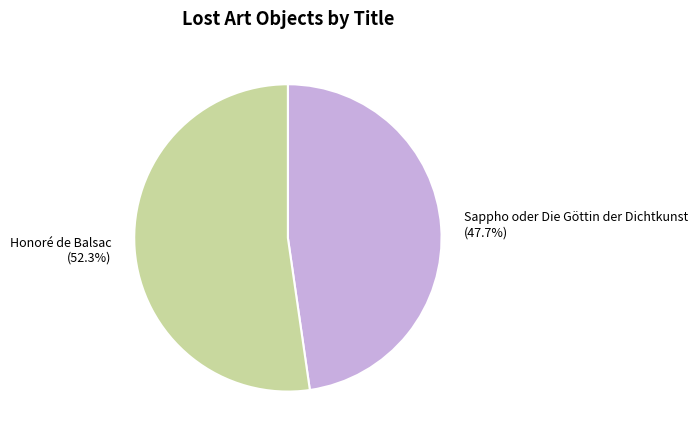

Which has a higher value, Sappho oder Die Göttin der Dichtkunst or Honoré de Balsac?

Honoré de Balsac